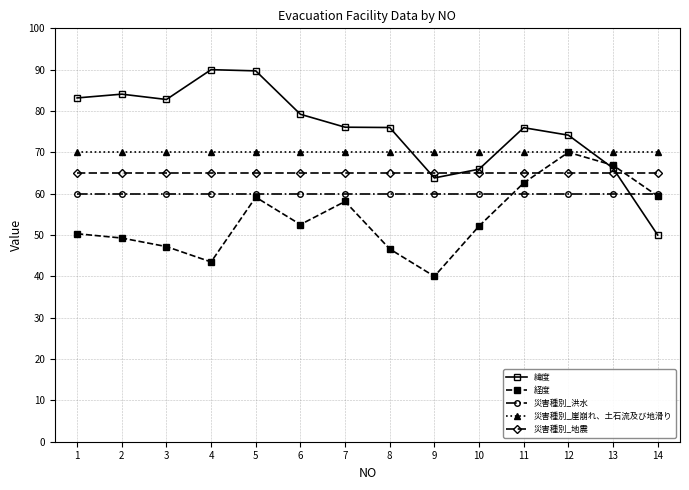

True or false: 経度 and 災害種別_洪水 cross at least once.

True